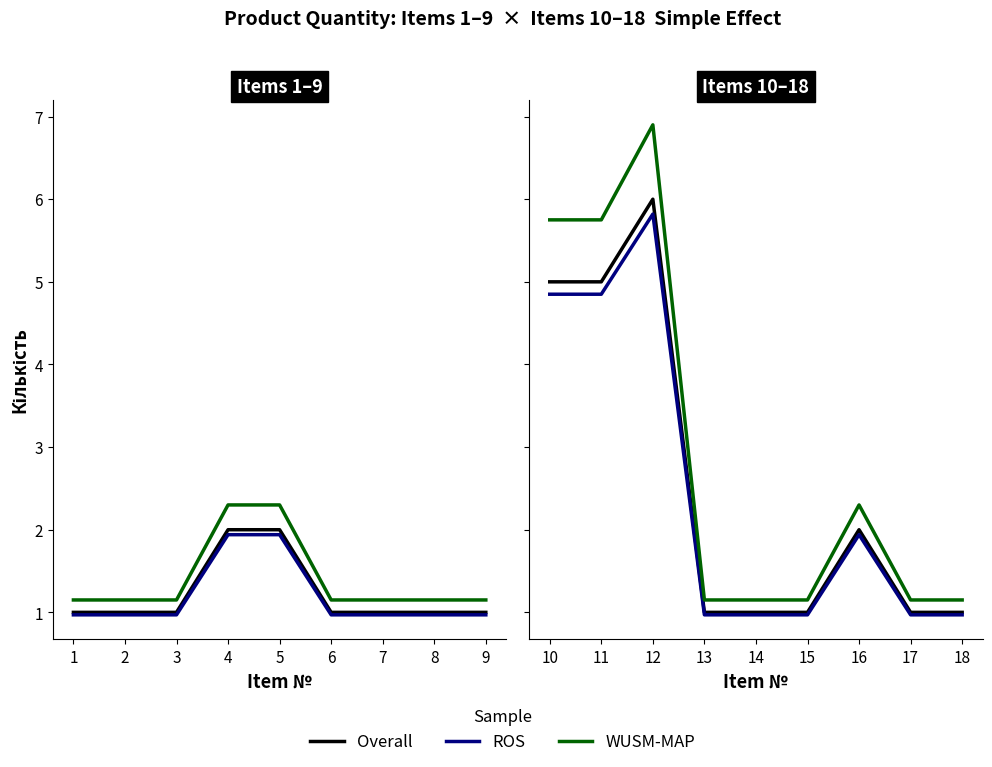

Which series has the largest range (max minus min)?

WUSM-MAP